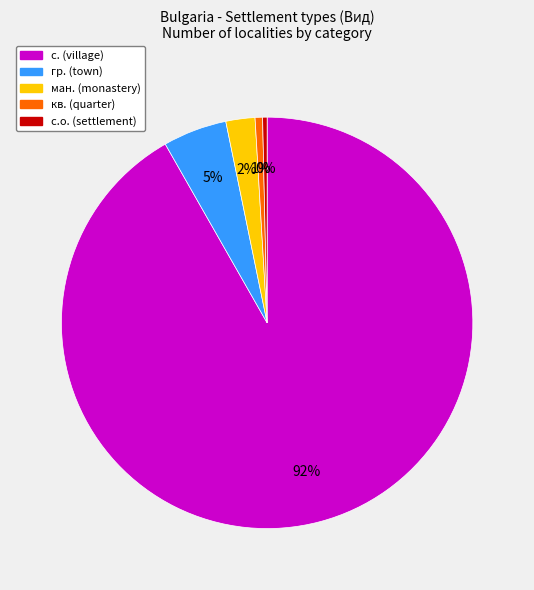

Is there any slice that represents more than half of the pie?

Yes